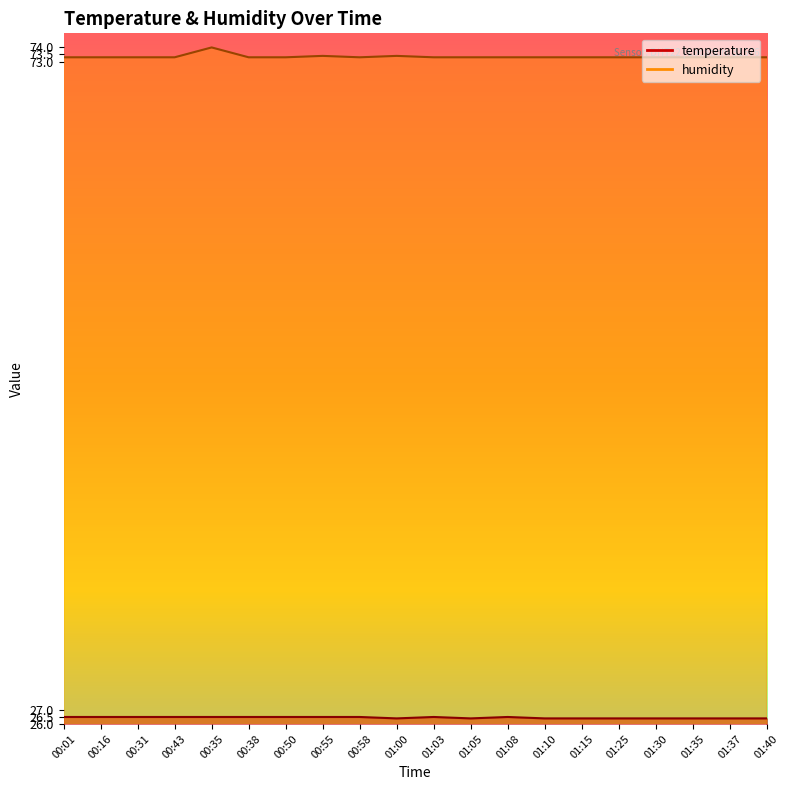

At which category does temperature reach its first local peak?

01:03